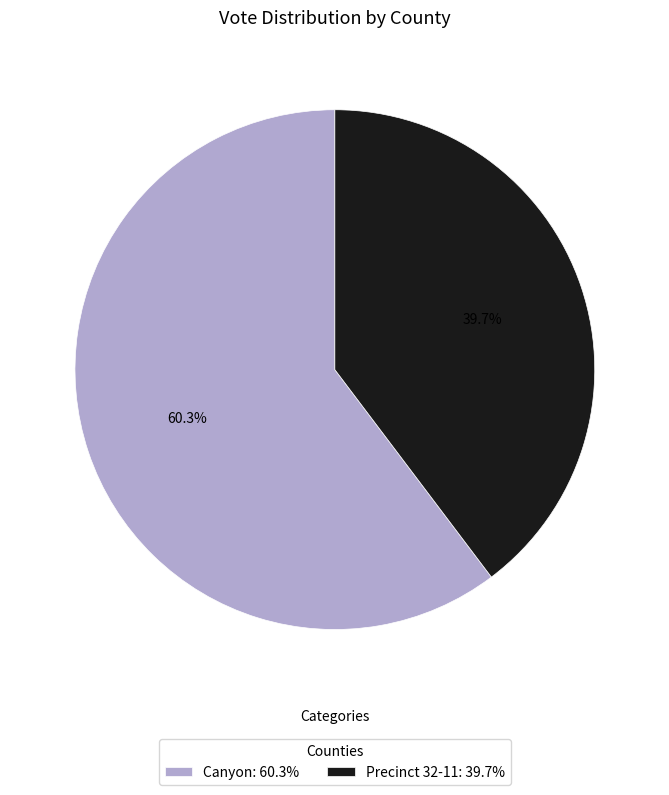

To the nearest percent, what portion does Precinct 32-11 represent?

40%